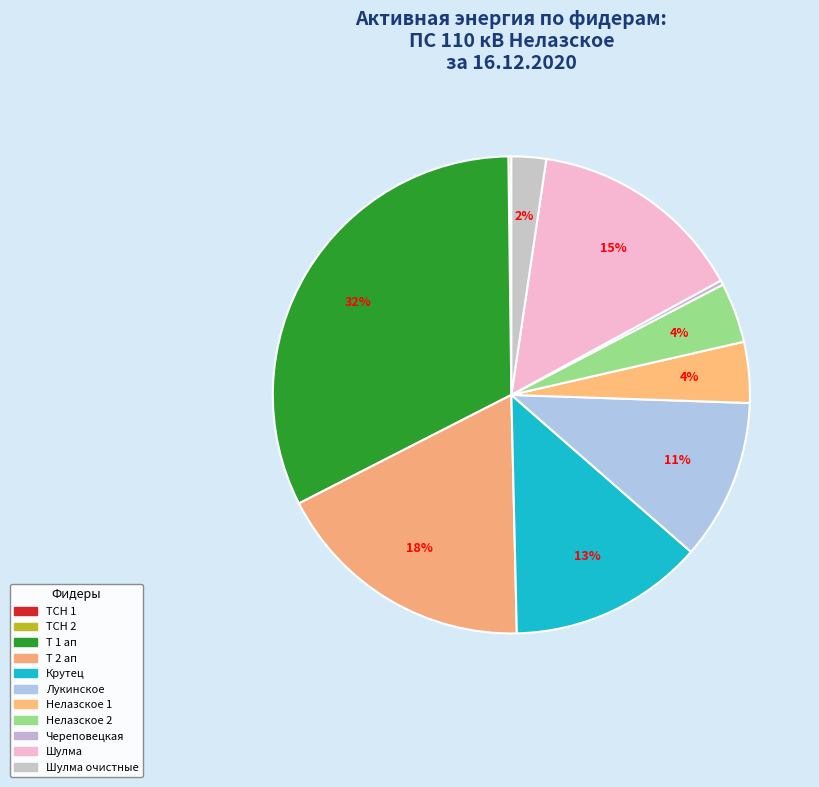

Does any single category account for the majority?

No